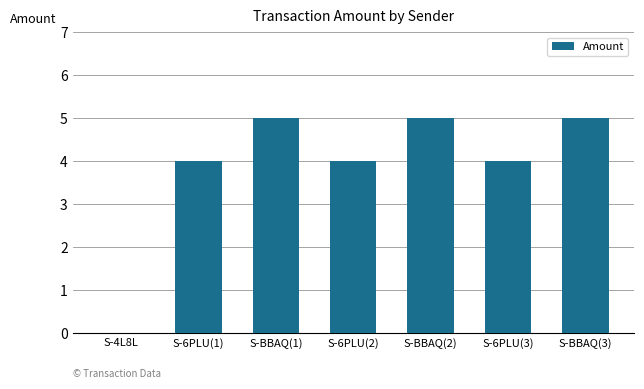

What is the maximum value shown in the chart?

5